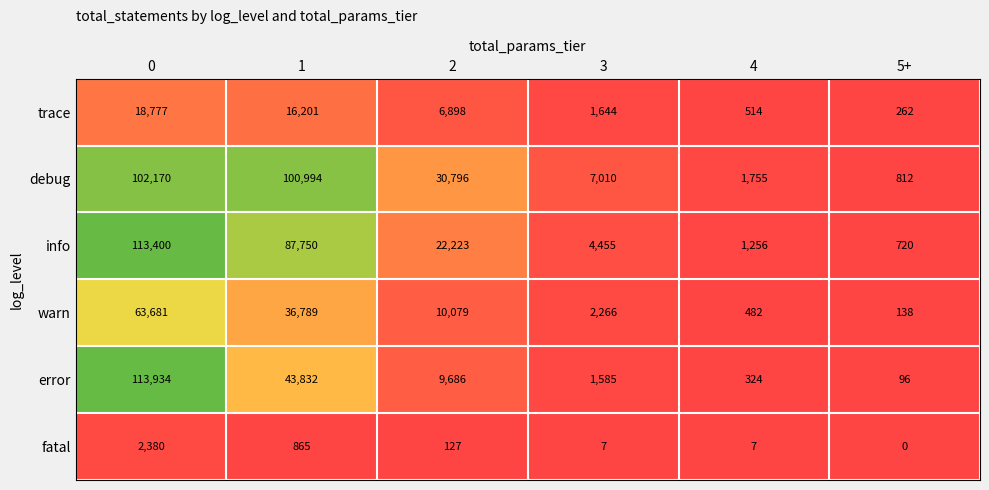

The value of error at 4 is 74. True or false?

False